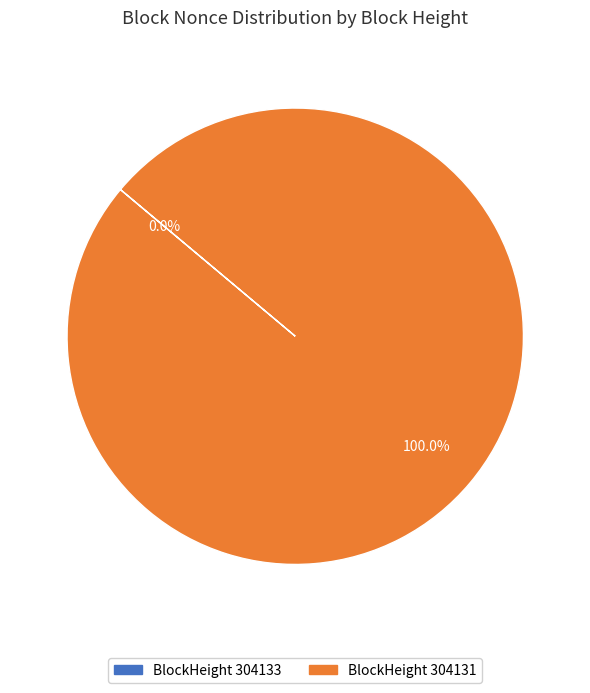

The 304131 slice represents 99% of the pie. True or false?

False